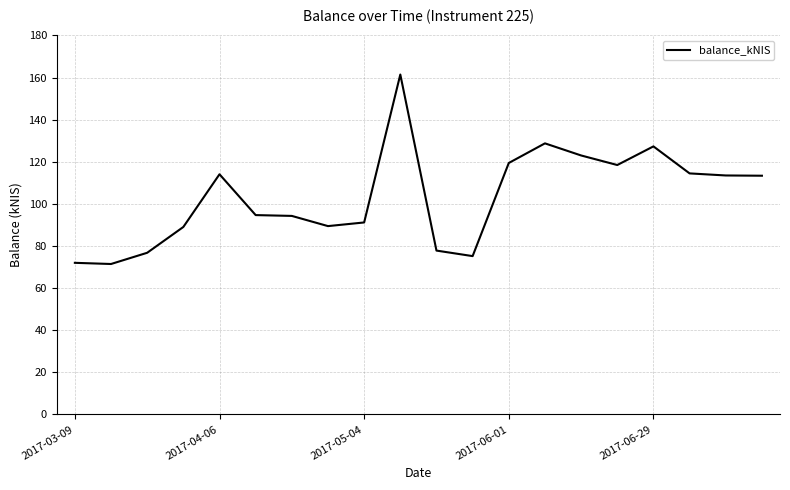

Does the chart have visible grid lines?

Yes